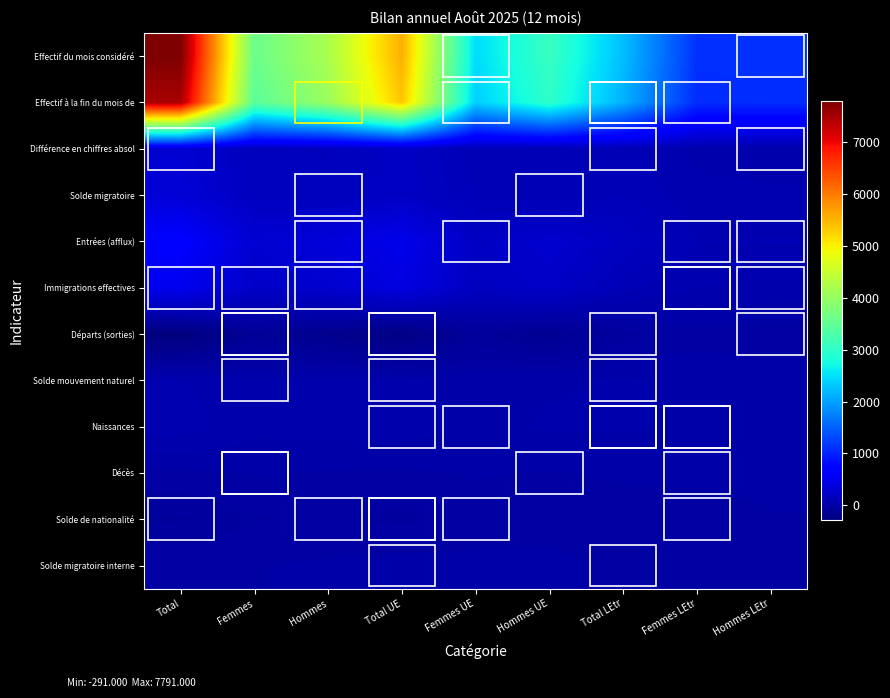

Reading left to right, transcribe all the data shown in this chart.

Effectif du mois considéré: Total=7791	Femmes=3588	Hommes=4203	Total UE=5554	Femmes UE=2473	Hommes UE=3081	Total LEtr=2237	Femmes LEtr=1115	Hommes LEtr=1122
Effectif à la fin du mois de: Total=7487	Femmes=3433	Hommes=4054	Total UE=5351	Femmes UE=2368	Hommes UE=2983	Total LEtr=2136	Femmes LEtr=1065	Hommes LEtr=1071
Différence en chiffres absol: Total=304	Femmes=155	Hommes=149	Total UE=203	Femmes UE=105	Hommes UE=98	Total LEtr=101	Femmes LEtr=50	Hommes LEtr=51
Solde migratoire: Total=329	Femmes=176	Hommes=153	Total UE=209	Femmes UE=114	Hommes UE=95	Total LEtr=120	Femmes LEtr=62	Hommes LEtr=58
Entrées (afflux): Total=648	Femmes=291	Hommes=357	Total UE=470	Femmes UE=203	Hommes UE=267	Total LEtr=178	Femmes LEtr=88	Hommes LEtr=90
Immigrations effectives: Total=505	Femmes=230	Hommes=275	Total UE=402	Femmes UE=176	Hommes UE=226	Total LEtr=103	Femmes LEtr=54	Hommes LEtr=49
Départs (sorties): Total=-291	Femmes=-113	Hommes=-178	Total UE=-243	Femmes UE=-92	Hommes UE=-151	Total LEtr=-48	Femmes LEtr=-21	Hommes LEtr=-27
Solde mouvement naturel: Total=59	Femmes=29	Hommes=30	Total UE=31	Femmes UE=11	Hommes UE=20	Total LEtr=28	Femmes LEtr=18	Hommes LEtr=10
Naissances: Total=73	Femmes=33	Hommes=40	Total UE=44	Femmes UE=15	Hommes UE=29	Total LEtr=29	Femmes LEtr=18	Hommes LEtr=11
Décès: Total=-14	Femmes=-4	Hommes=-10	Total UE=-13	Femmes UE=-4	Hommes UE=-9	Total LEtr=-1	Femmes LEtr=0	Hommes LEtr=-1
Solde de nationalité: Total=-75	Femmes=-41	Hommes=-34	Total UE=-47	Femmes UE=-21	Hommes UE=-26	Total LEtr=-28	Femmes LEtr=-20	Hommes LEtr=-8
Solde migratoire interne: Total=-10	Femmes=-8	Hommes=-2	Total UE=7	Femmes UE=1	Hommes UE=6	Total LEtr=-17	Femmes LEtr=-9	Hommes LEtr=-8